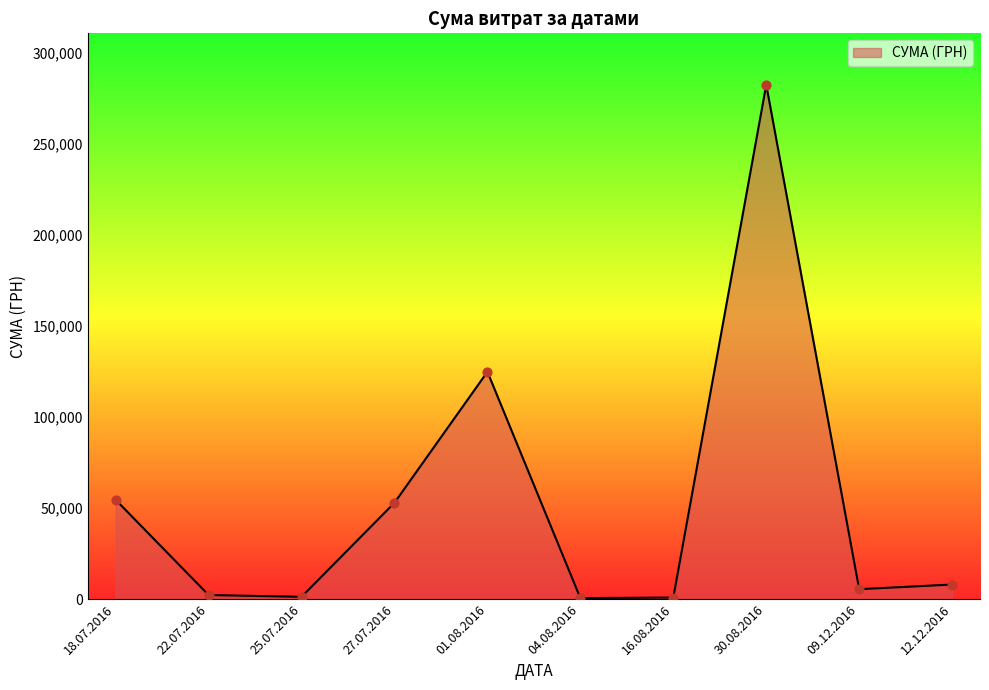

What is the change in value from 27.07.2016 to 30.08.2016?

+229610.1